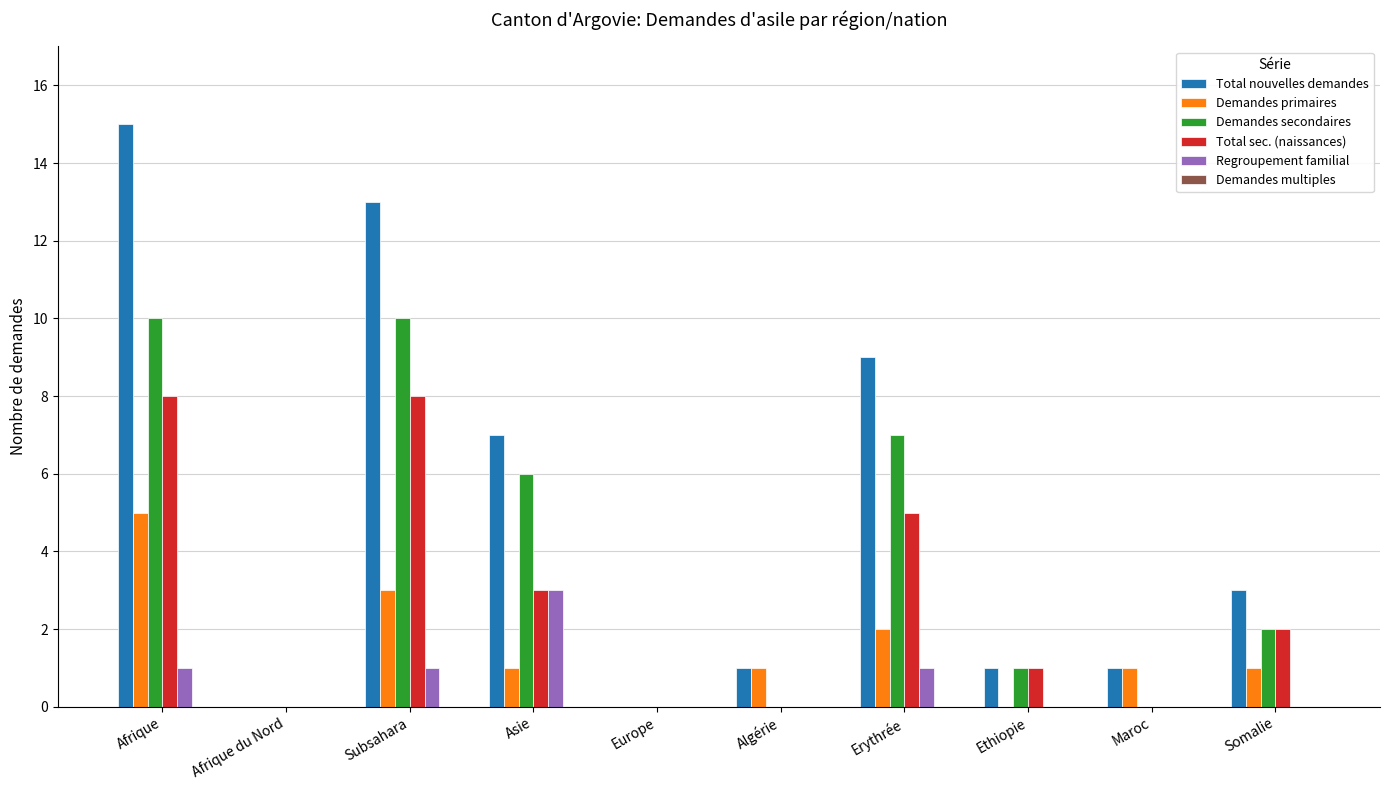

How many data points does each series have?

10